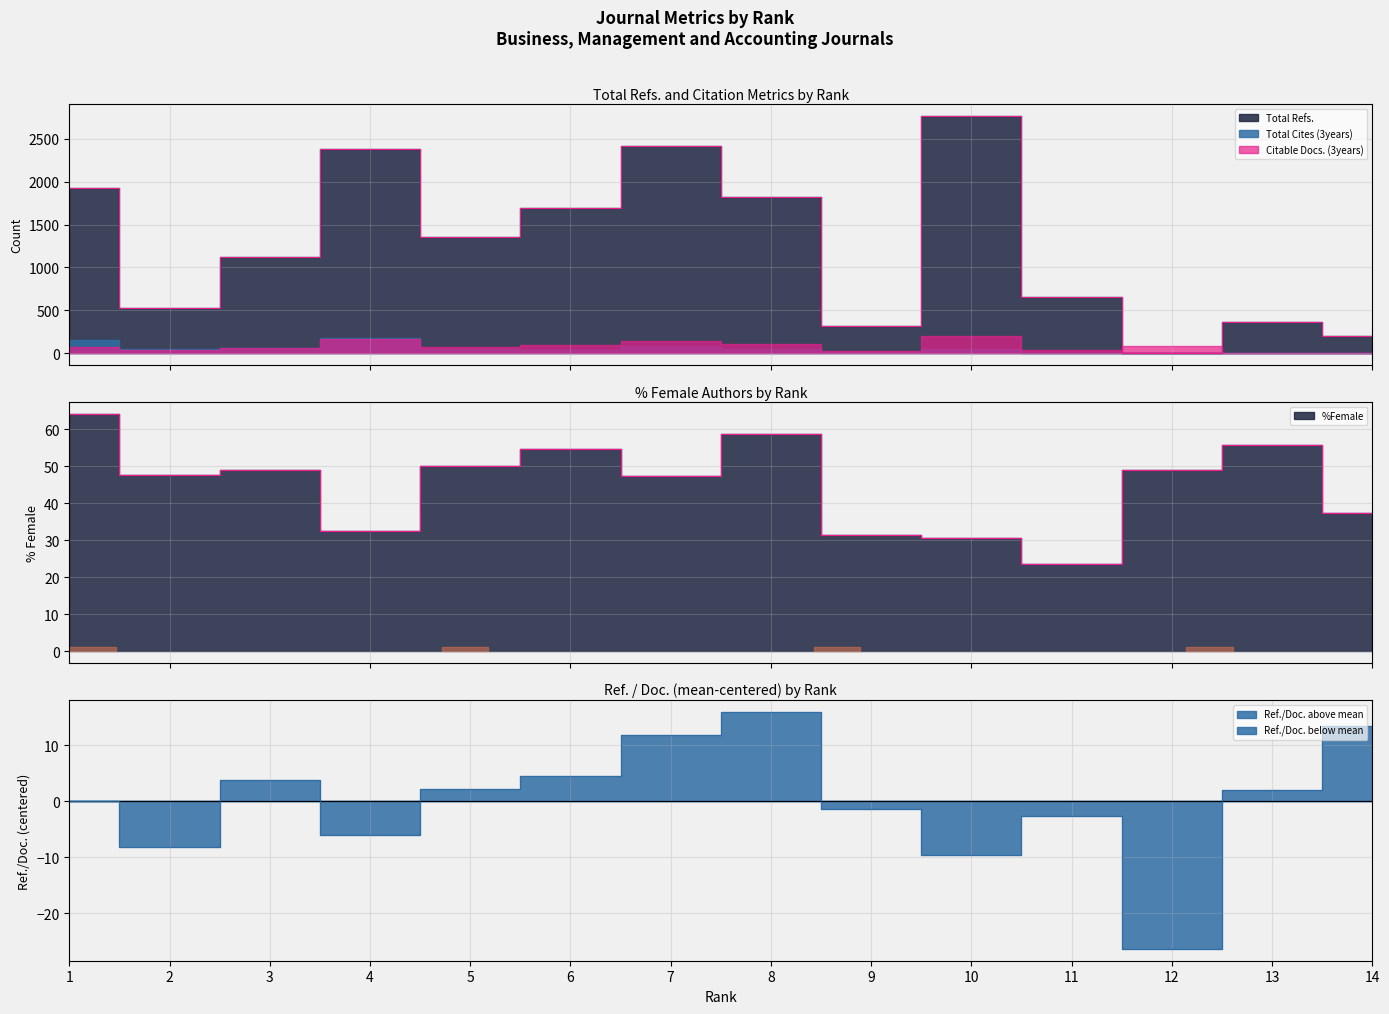

The %Female series shows 6.9 at 11. True or false?

False